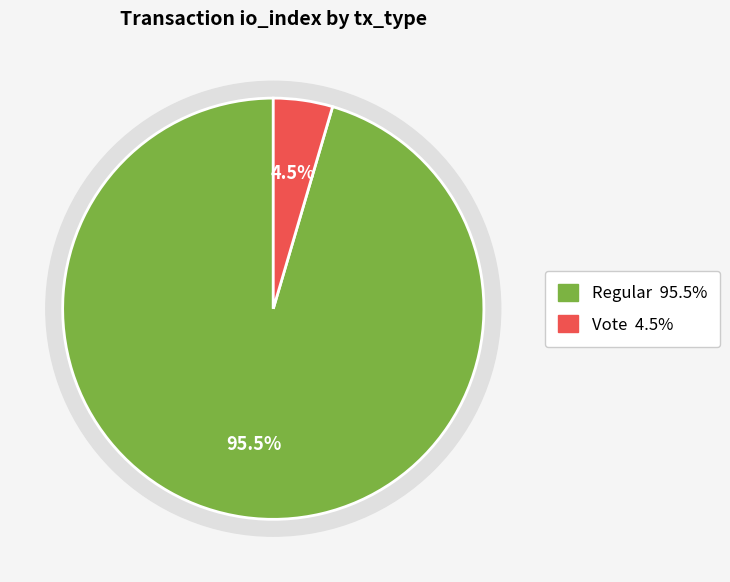

Rank the categories by values value from lowest to highest.

Vote (io_index=2), Regular (io_index=42)